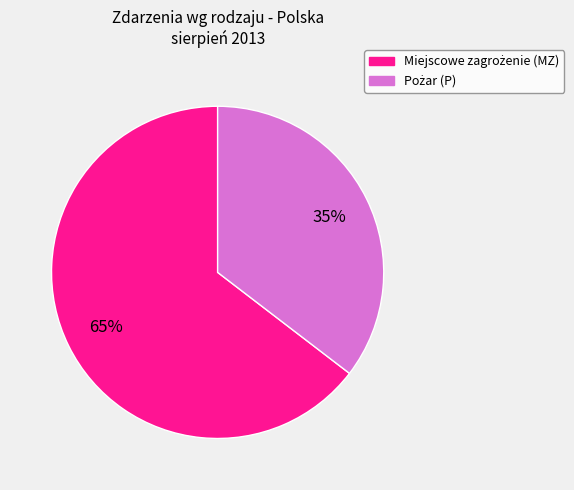

Does any single category account for the majority?

Yes